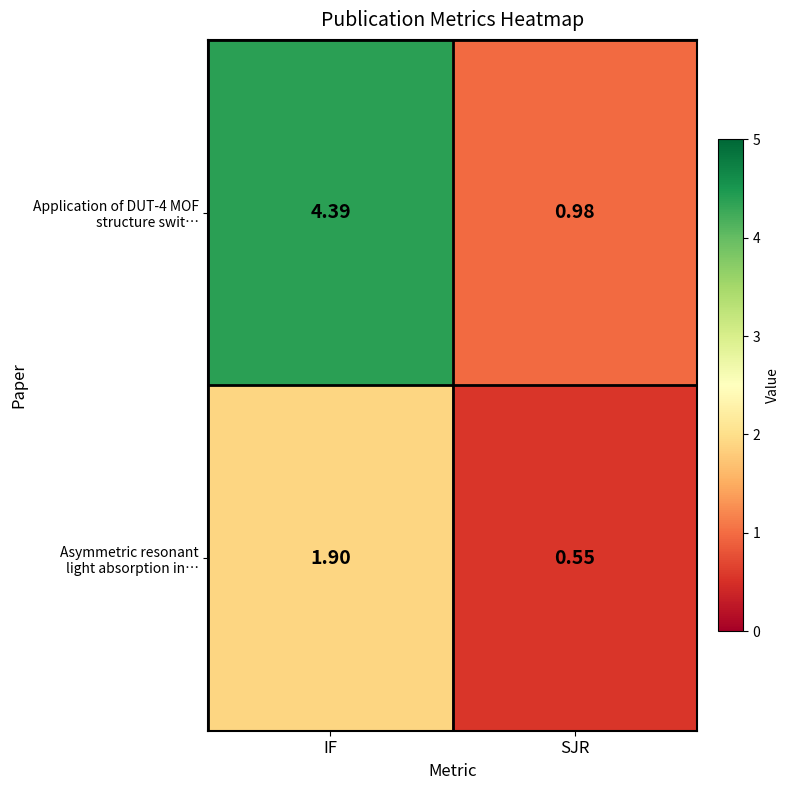

How many distinct data groups are displayed?

2